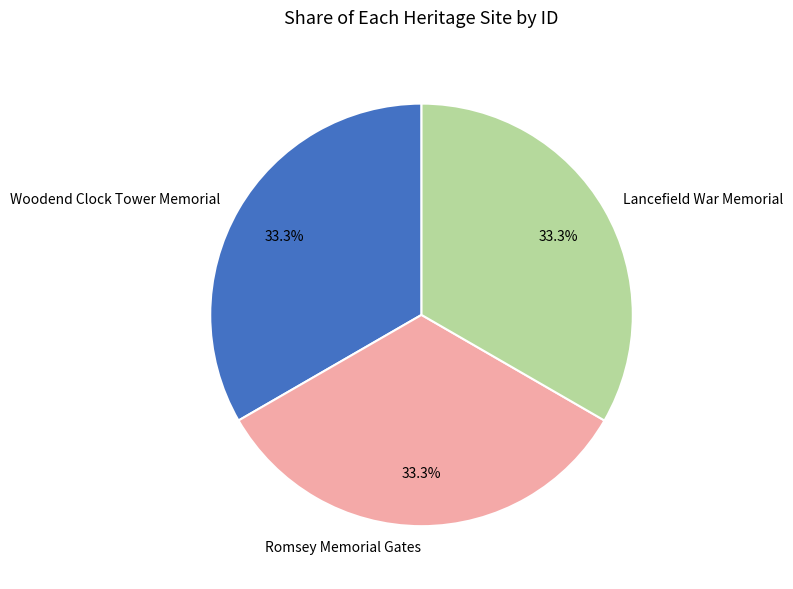

Is there a majority slice in this chart?

No